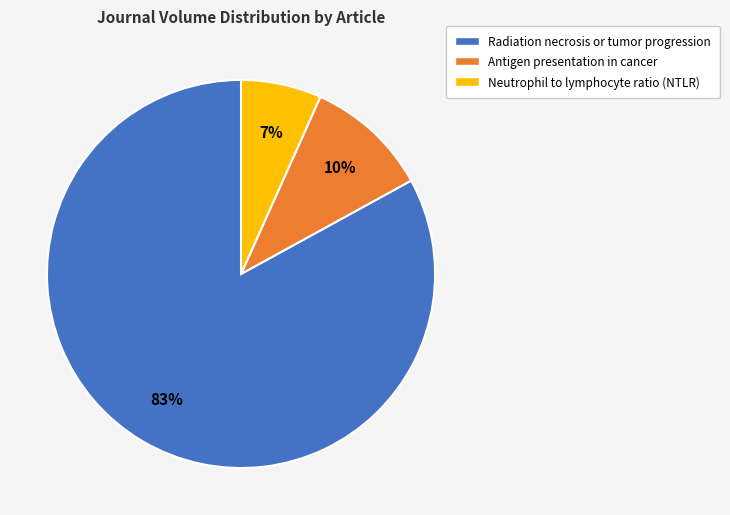

Rank the categories by value from highest to lowest.

Radiation necrosis or tumor progression, Antigen presentation in cancer, Neutrophil to lymphocyte ratio (NTLR)